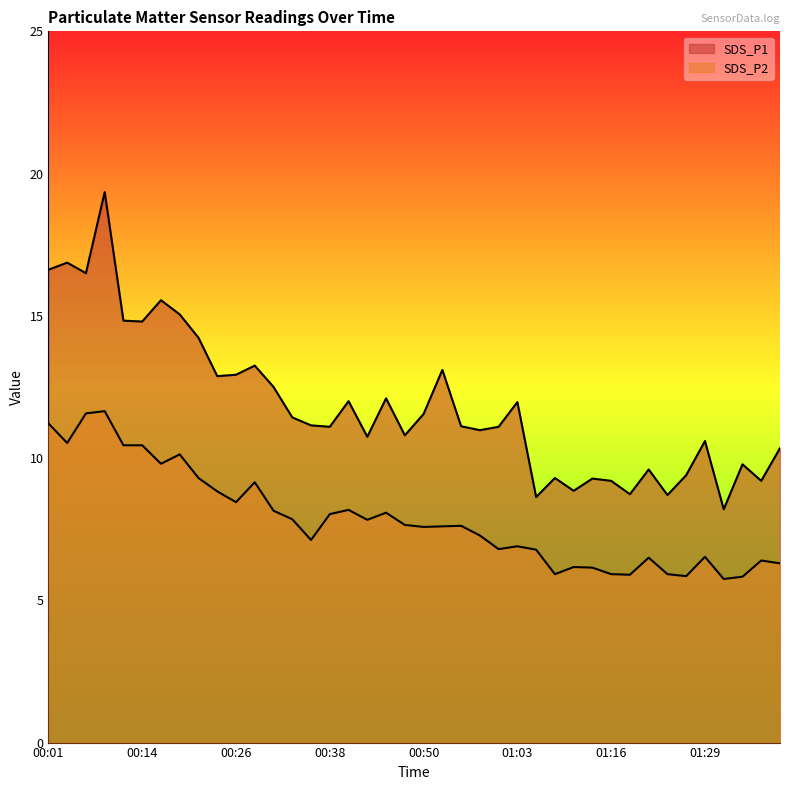

Is it true that SDS_P1 equals 15.4 at 01:26?

False